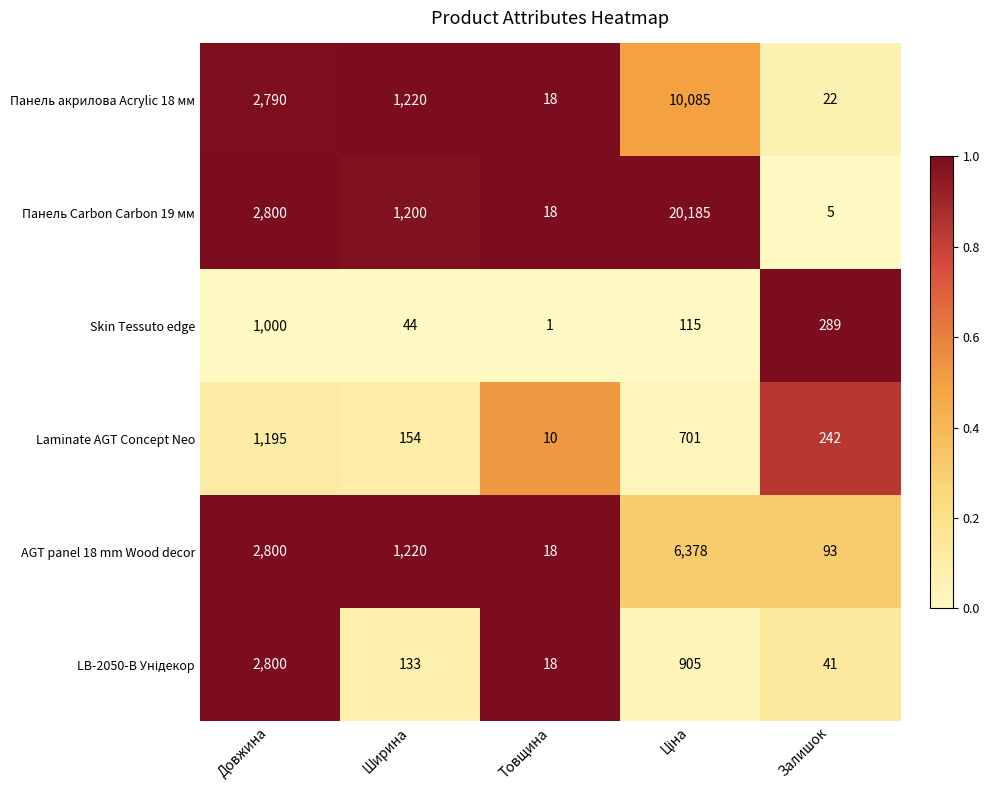

At which label does AGT panel 18 mm Wood decor reach its minimum?

Товщина